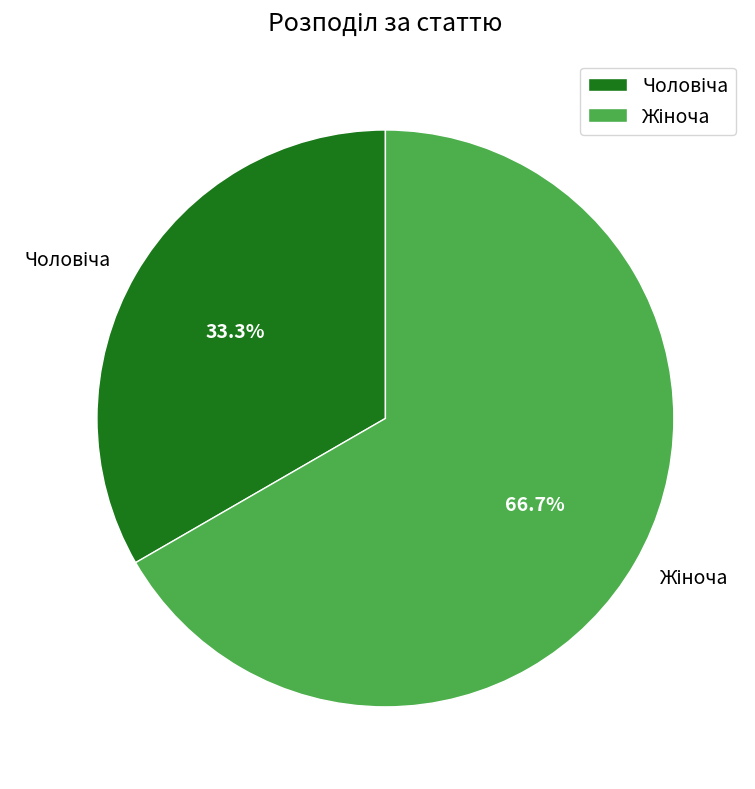

To the nearest percent, what is the average slice percentage?

50%